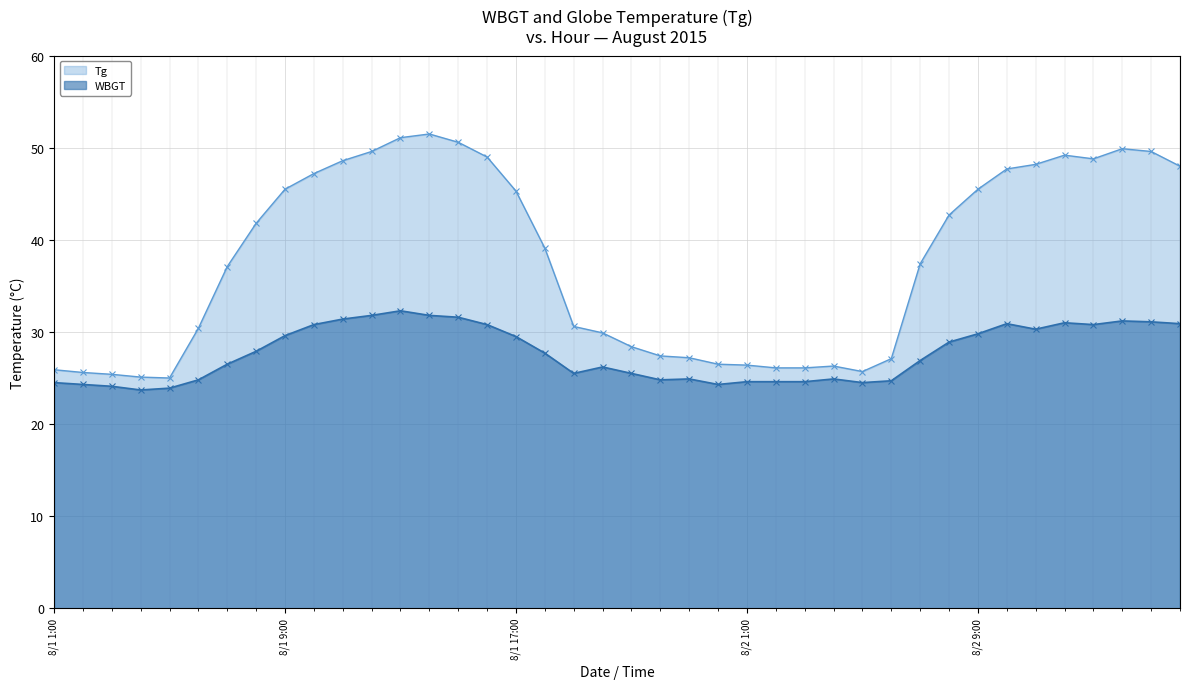

Rank the series by their maximum value, from lowest to highest.

WBGT, Tg